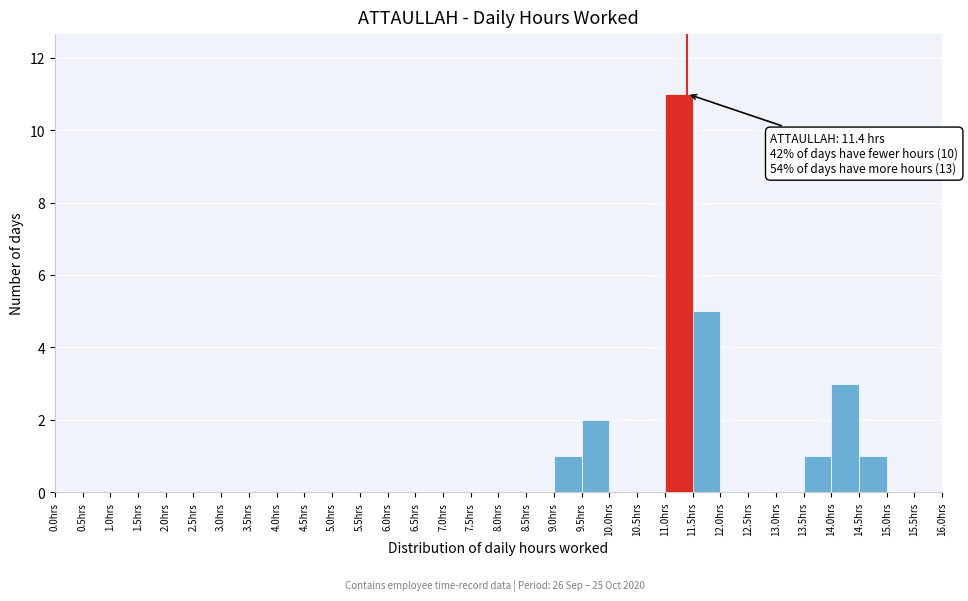

Which range on the x-axis has the tallest bar?

11.0 to 11.5